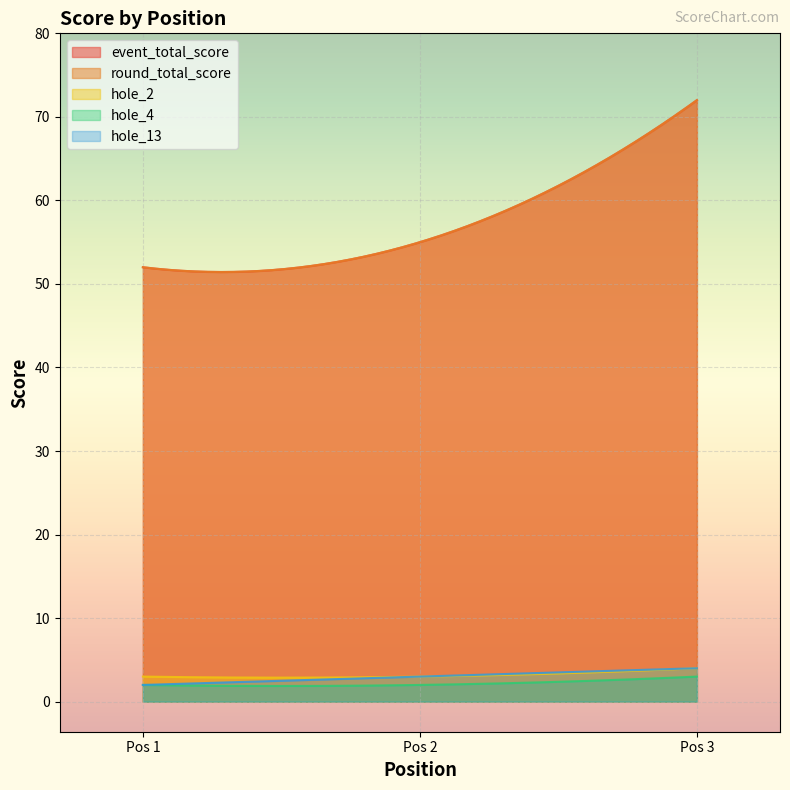

Does the chart display data point markers on the line(s)?

No